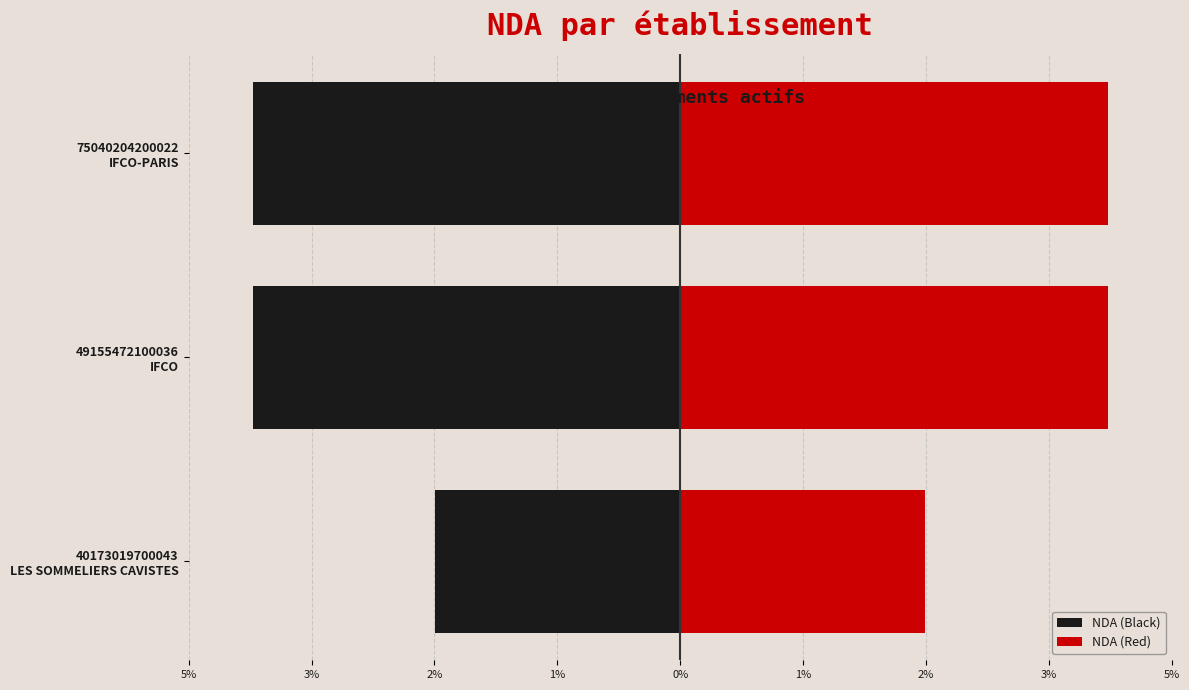

Which series changed the most between 49155472100036 IFCO and 75040204200022 IFCO-PARIS?

NDA (Black)